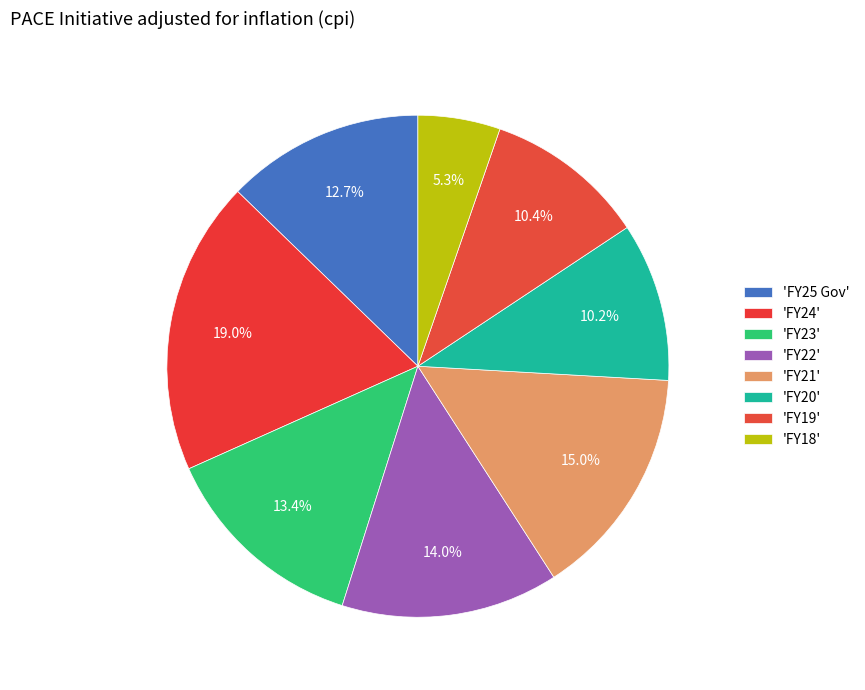

Count the number of slices in the pie.

8